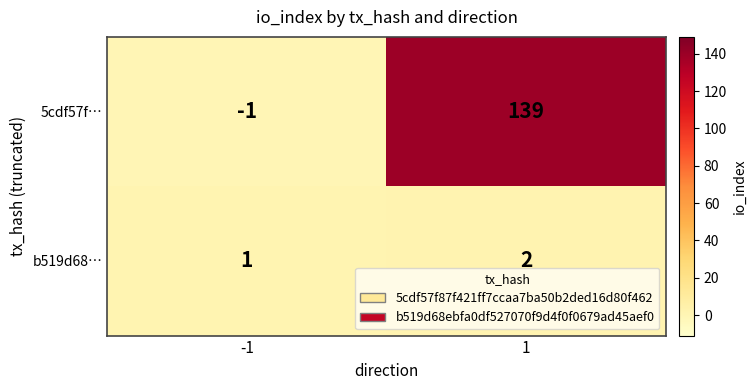

What is the difference between the 5cdf57f… values at -1 and 1?

140